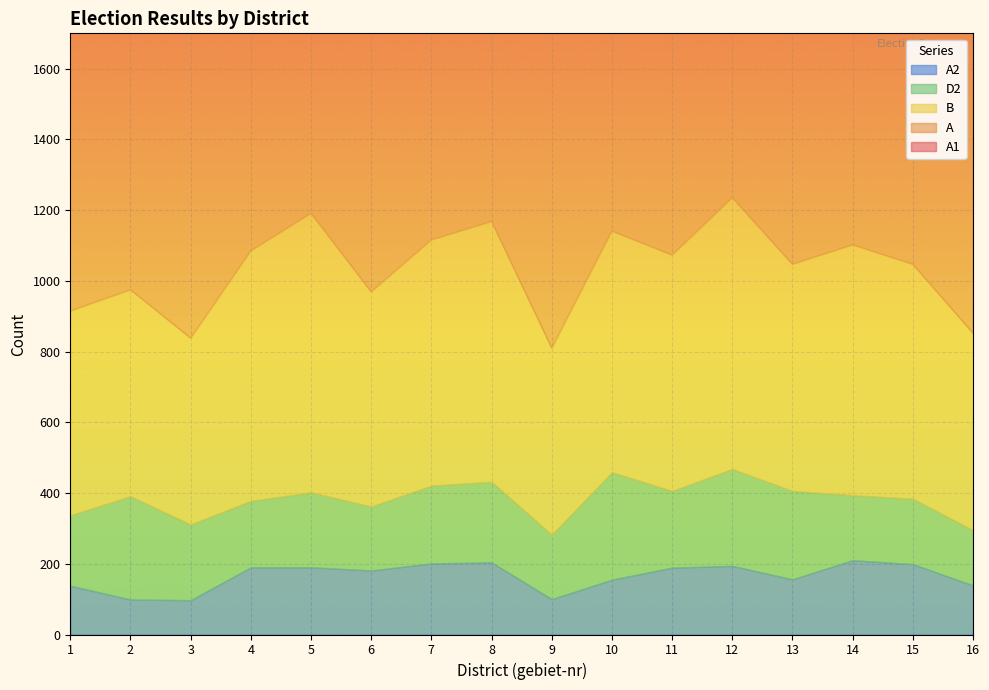

At which category does A2 reach its first local peak?

8